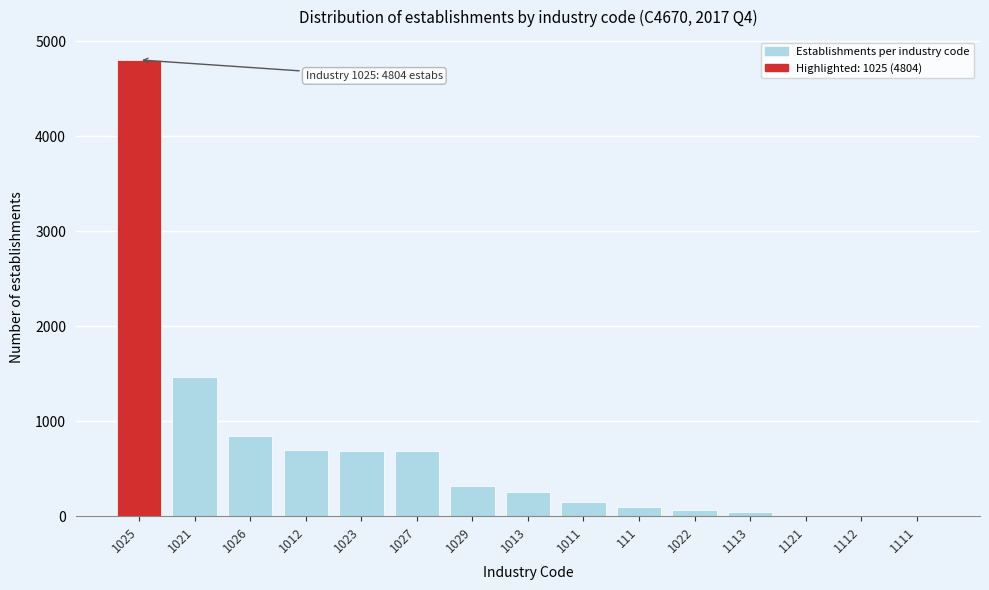

Which label corresponds to the largest value in the chart?

1025